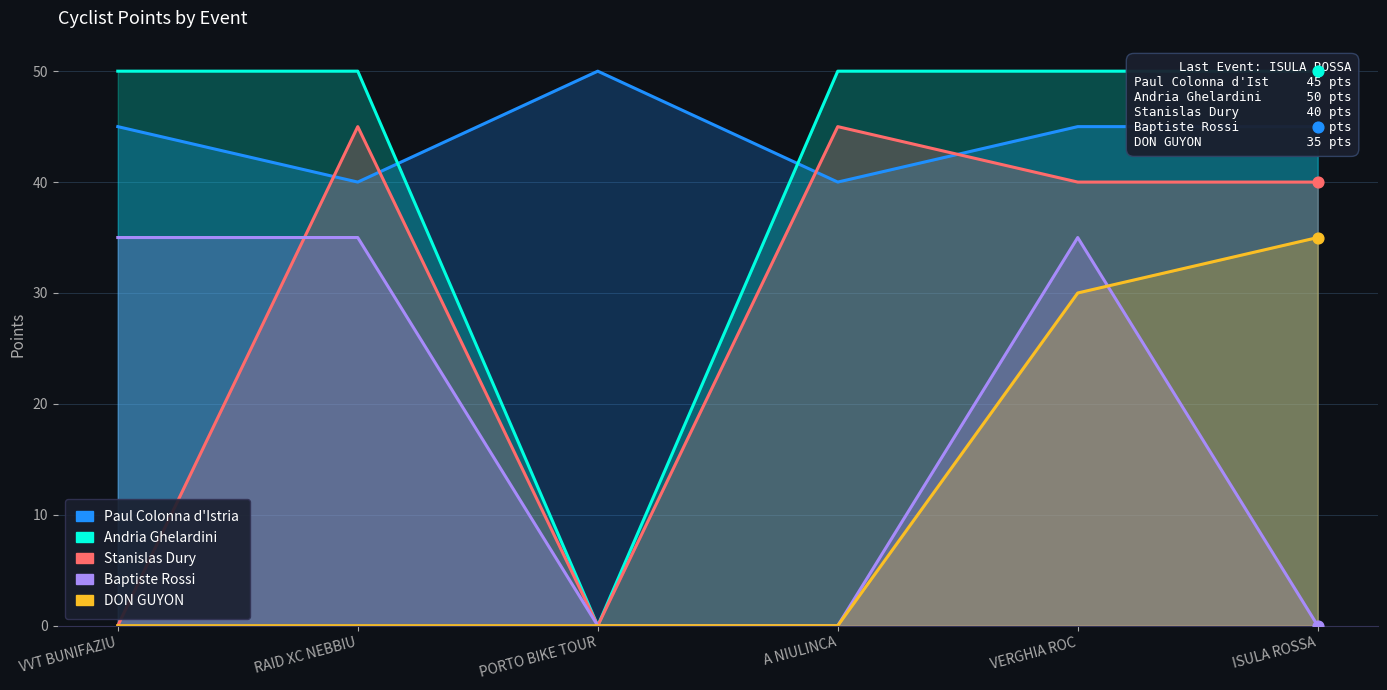

Which series contains the highest Y value?

Paul Colonna d'Istria